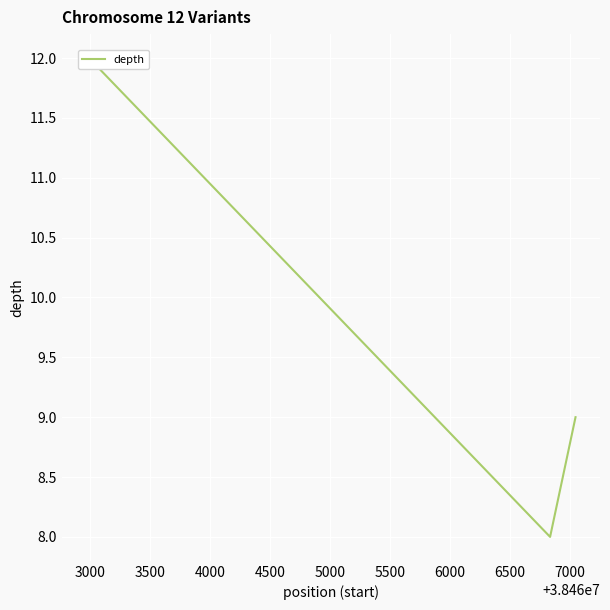

Which has a higher value, 4000 or 2500?

2500